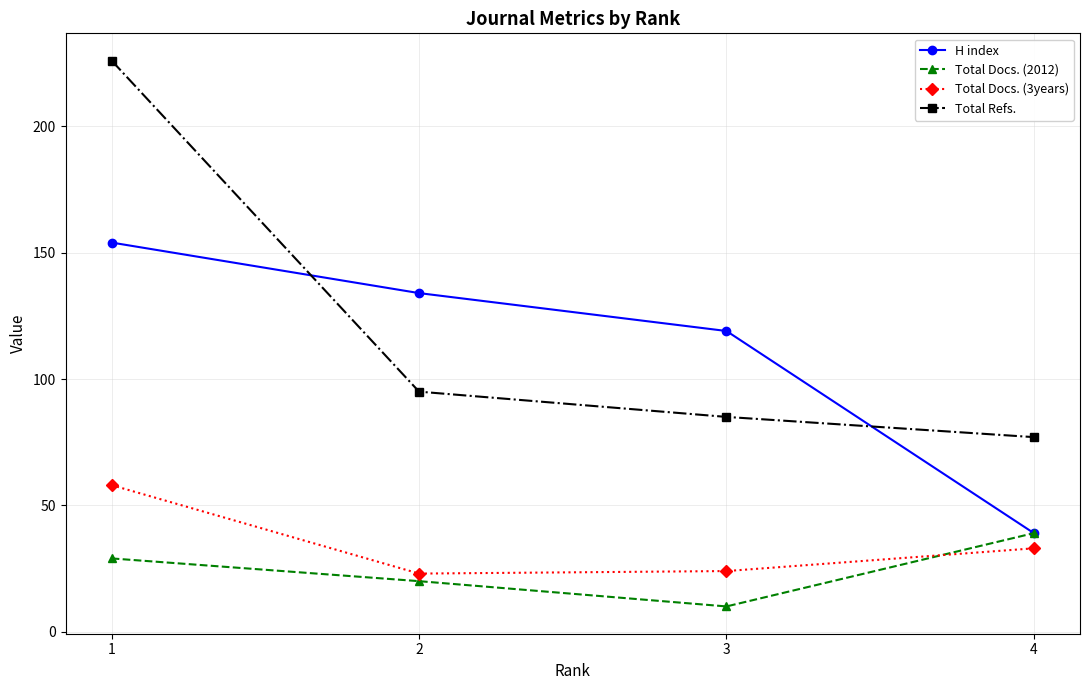

Reading right to left, what are all the values shown in this chart?

H index: 4=39	3=119	2=134	1=154
Total Docs. (2012): 4=39	3=10	2=20	1=29
Total Docs. (3years): 4=33	3=24	2=23	1=58
Total Refs.: 4=77	3=85	2=95	1=226